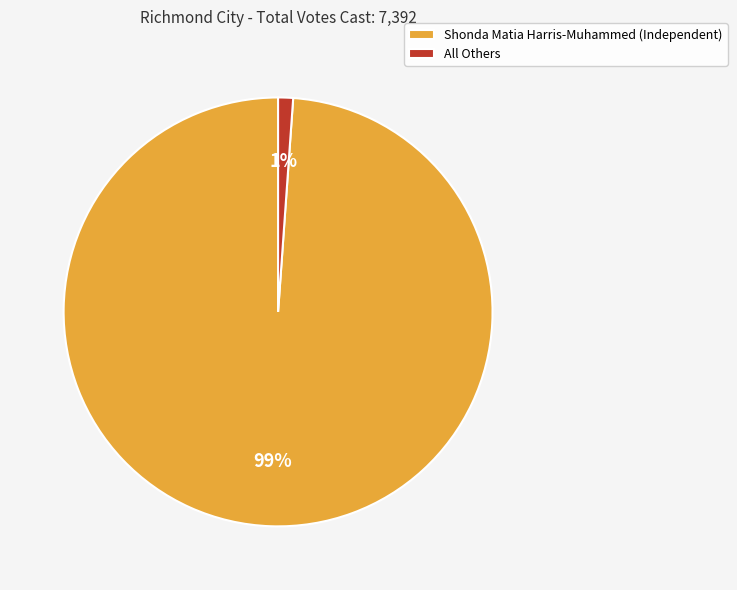

The Shonda Matia Harris-Muhammed (Independent) slice represents 99% of the pie. True or false?

True